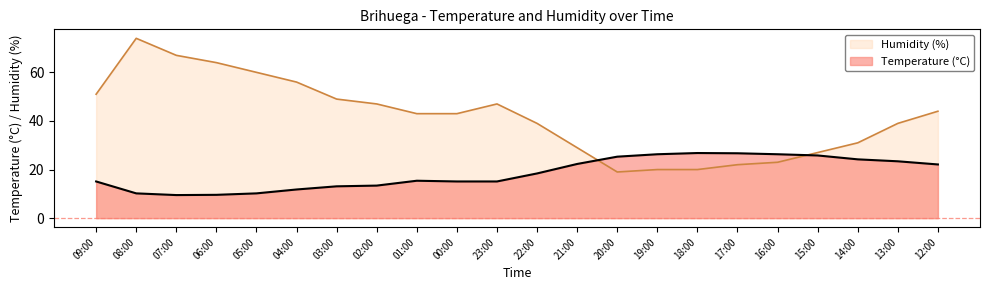

How many lines are shown in the chart?

2